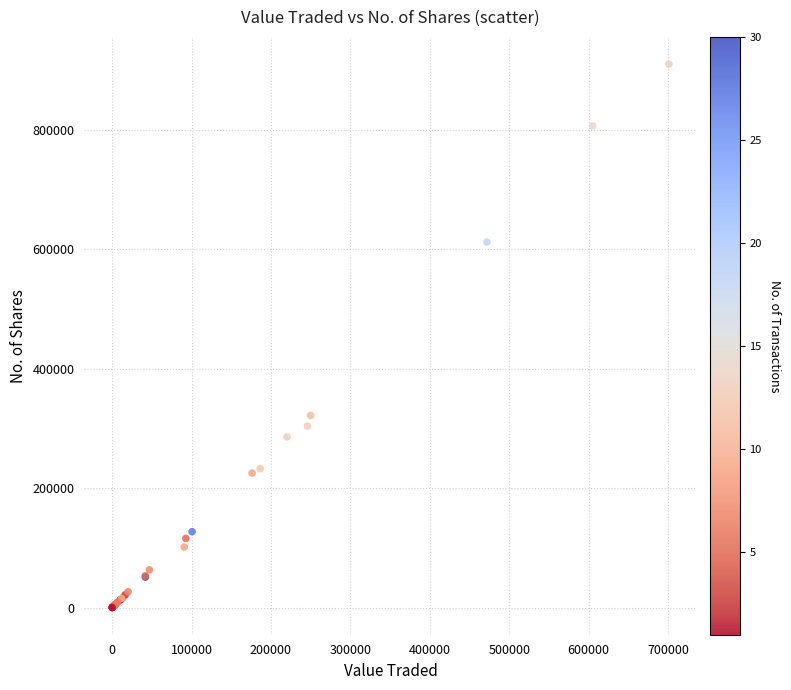

What Y value in the scatter plot is closest to 455165?

321750